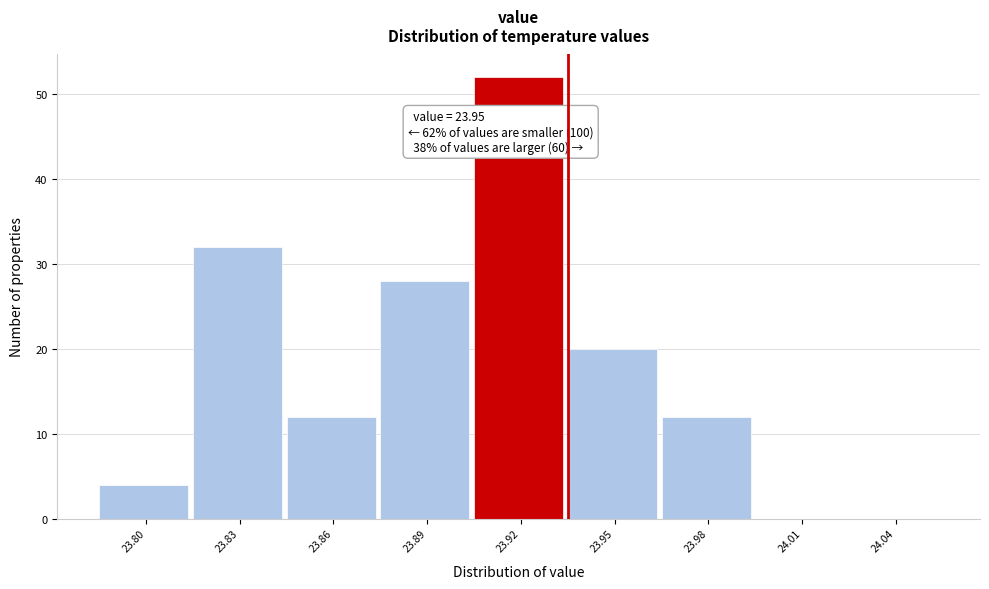

Reading left to right, what are all the values shown in this chart?

23.80=4	23.83=32	23.86=12	23.89=28	23.92=52	23.95=20	23.98=12	24.01=0	24.04=0